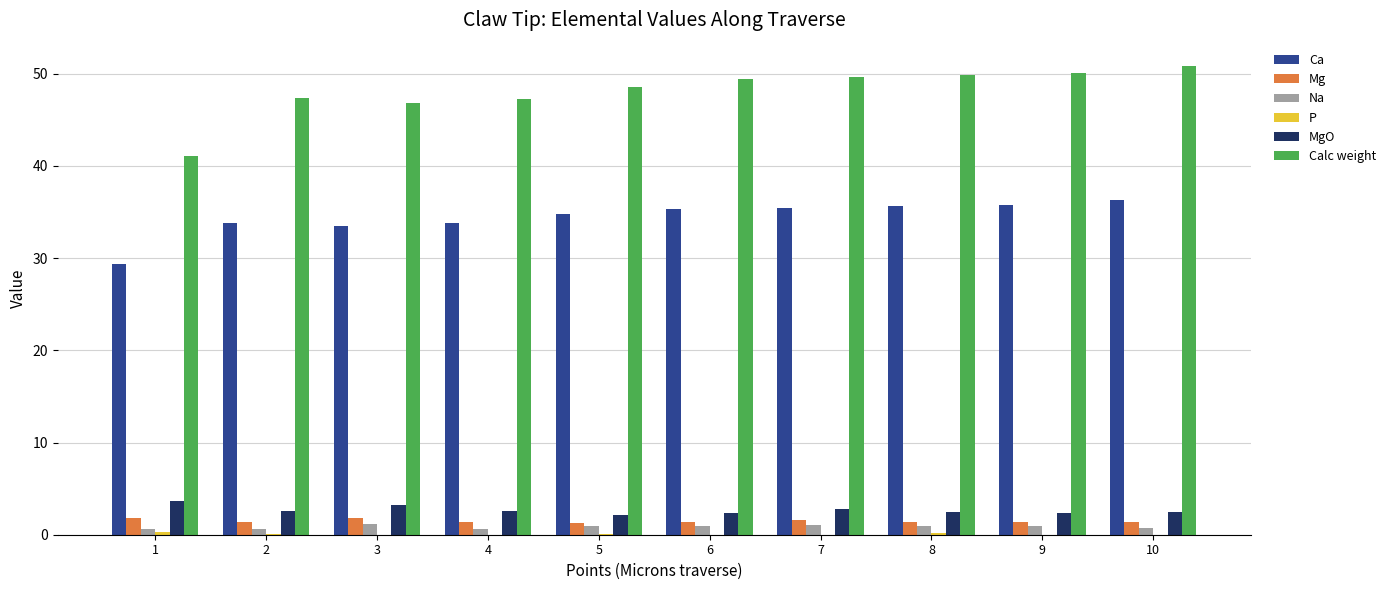

The value of Ca at 7 is 35.5. True or false?

True